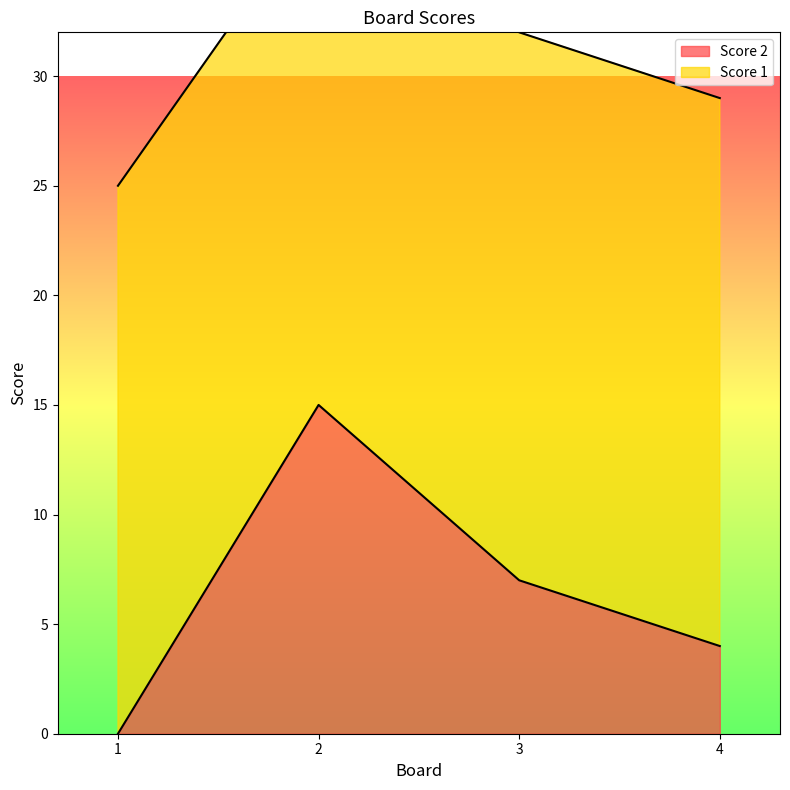

What is the value of the 2nd point from the left?

15